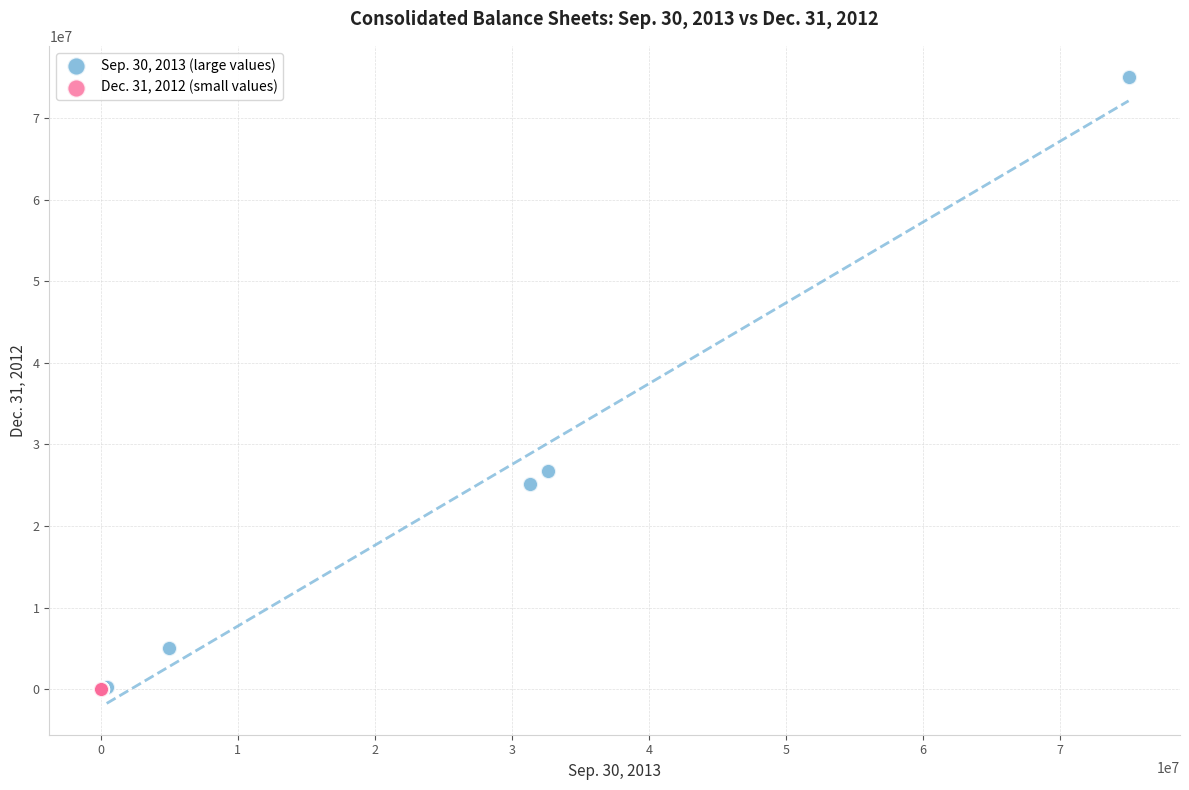

What are all the series names shown in the legend?

Sep. 30, 2013 (large values), Dec. 31, 2012 (small values)